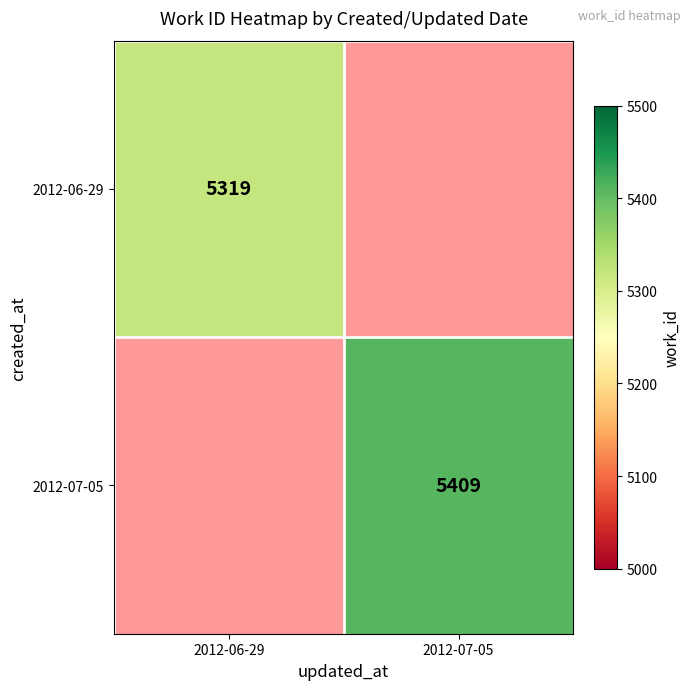

Is it true that 2012-06-29 equals 5319 at 2012-06-29?

True